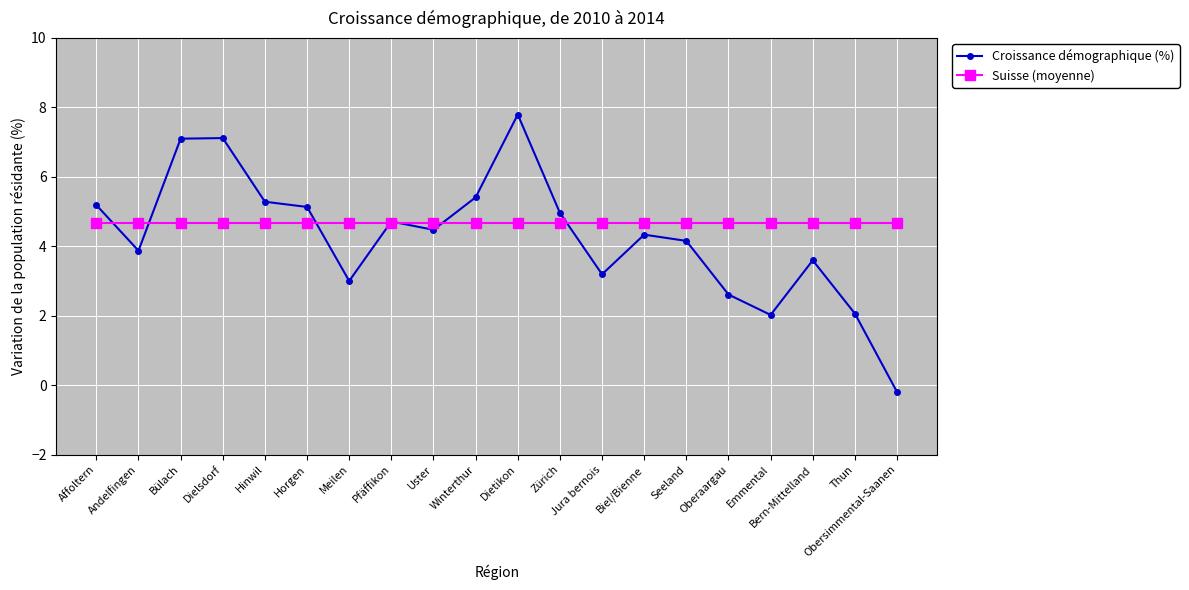

At which category is the sum across all series the highest?

Dietikon